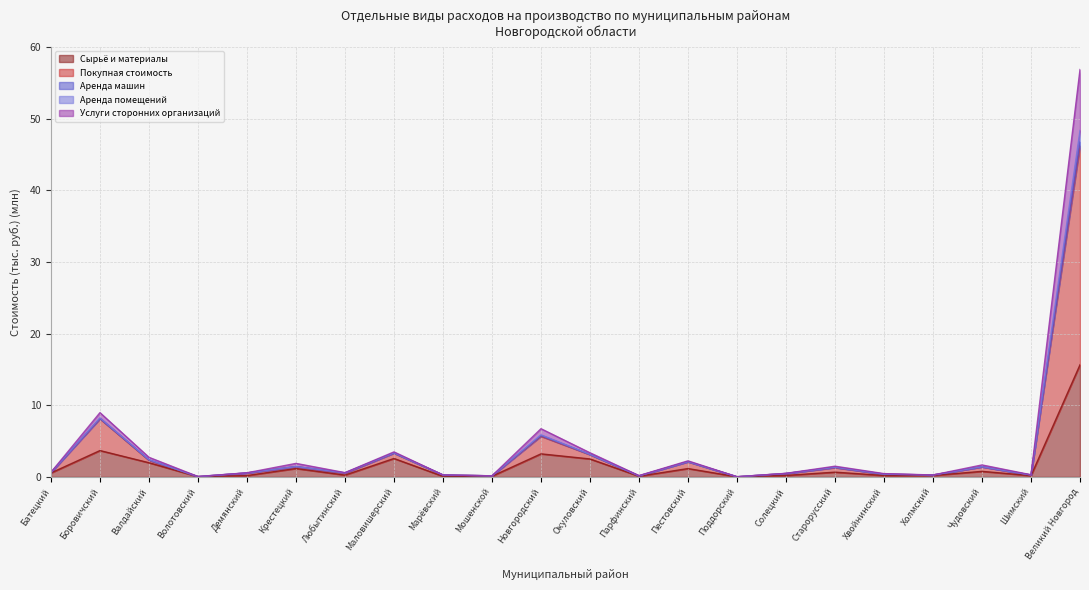

Reading left to right, what are all the values shown in this chart?

Сырьё и материалы: 0.6	3.7	2.0	0.0	0.2	1.2	0.3	2.6	0.1	0.1	3.2	2.5	0.1	1.2	0.0	0.2	0.7	0.2	0.2	0.8	0.2	15.7
Покупная стоимость: 0.6	9.0	2.7	0.1	0.6	1.9	0.6	3.5	0.3	0.2	6.7	3.4	0.2	2.2	0.0	0.5	1.5	0.5	0.3	1.7	0.3	56.8
Аренда машин: 0.6	8.2	2.4	0.0	0.6	1.4	0.6	3.4	0.3	0.2	5.9	3.1	0.2	2.1	0.0	0.5	1.4	0.4	0.3	1.4	0.3	48.3
Аренда помещений: 0.6	8.1	2.4	0.0	0.6	1.4	0.6	3.3	0.3	0.2	5.8	3.1	0.1	2.1	0.0	0.5	1.3	0.4	0.3	1.4	0.3	46.7
Услуги сторонних организаций: 0.6	8.1	2.3	0.0	0.5	1.4	0.5	3.3	0.3	0.1	5.7	3.1	0.1	2.1	0.0	0.5	1.3	0.4	0.3	1.4	0.3	46.2